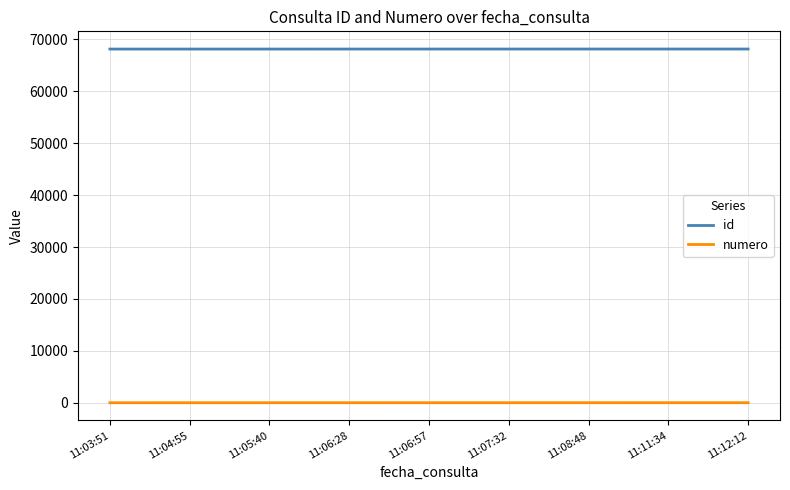

Which series has the largest total across all categories?

id